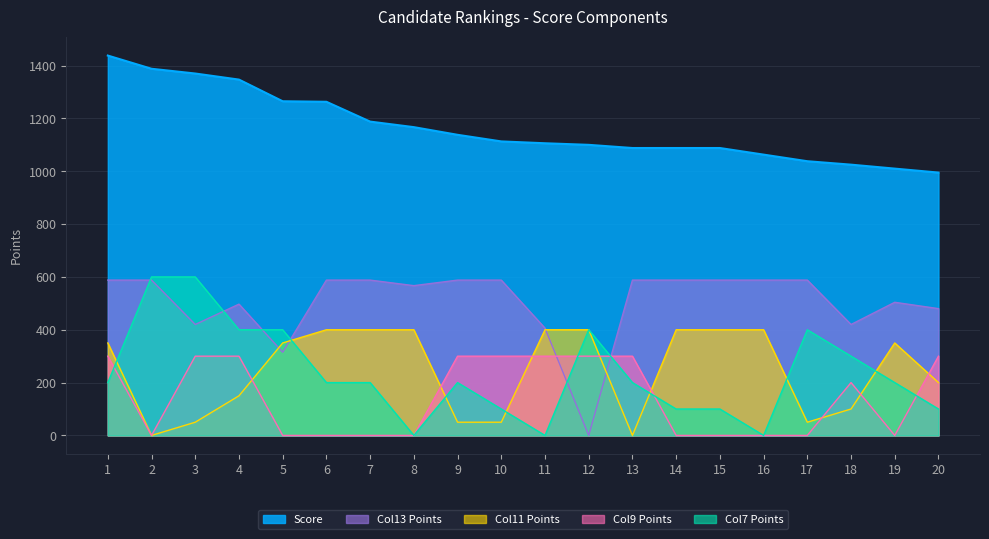

What is the value of the Col13 Points point at the 16th from the left?

588